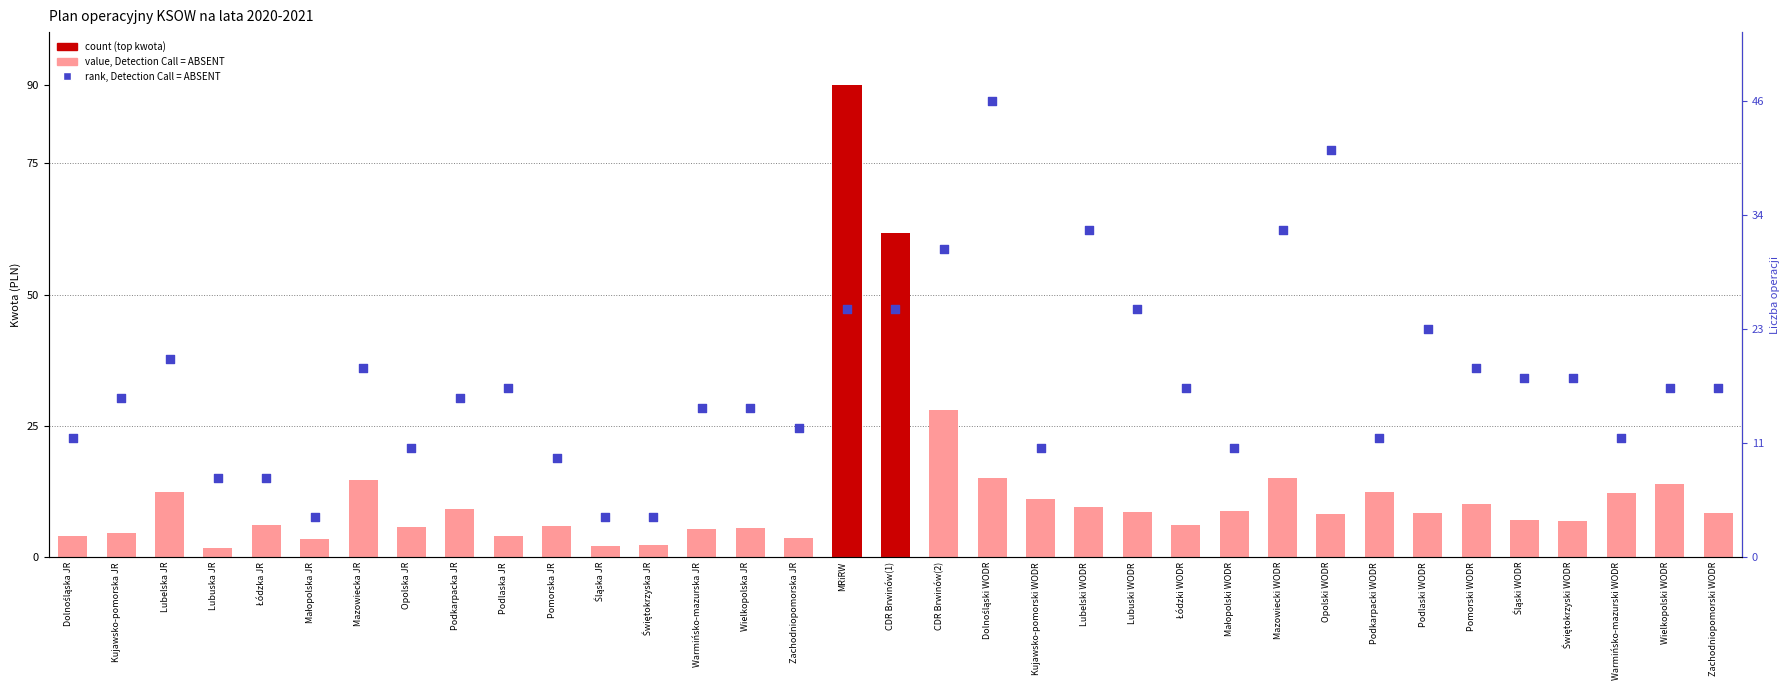

At which category is the sum across all series the highest?

MRiRW